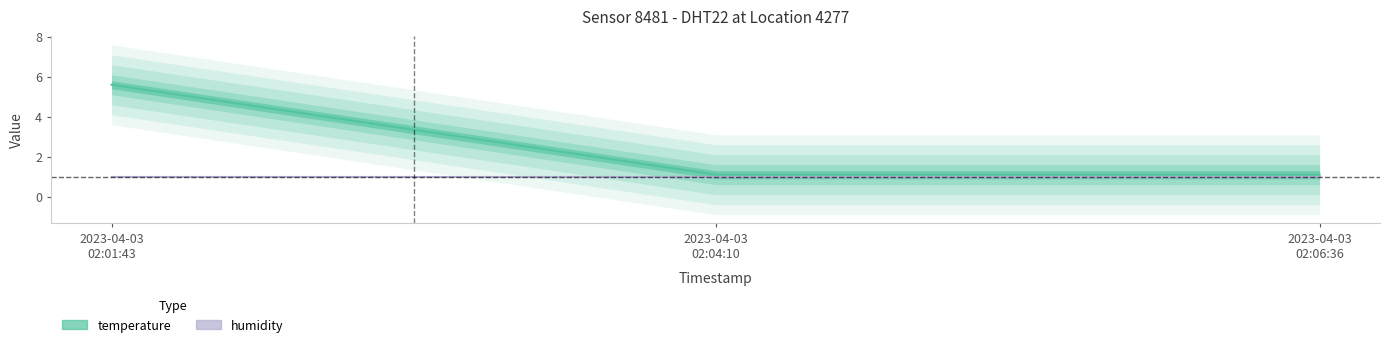

Read the value at 2023-04-03 02:06:36.

1.1